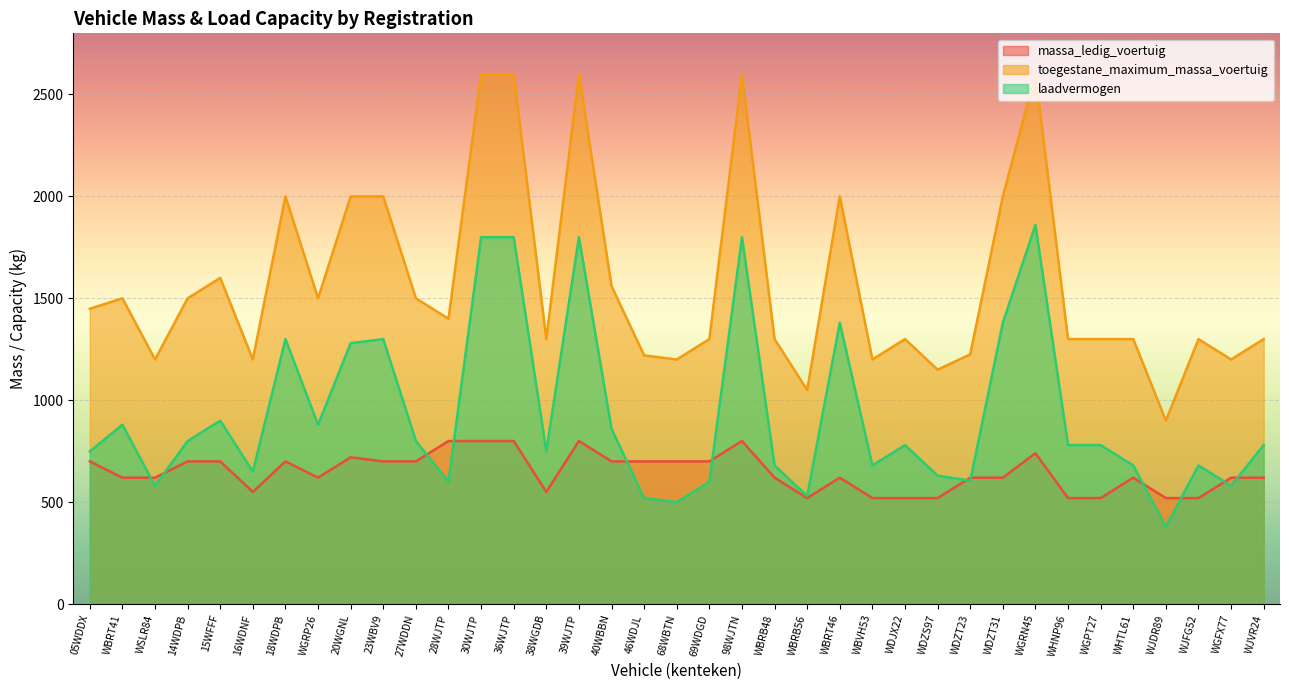

Reading left to right, what are all the values shown in this chart?

massa_ledig_voertuig: 05WDDX=700	WBRT41=620	WSLR84=620	14WDPB=700	15WFFF=700	16WDNF=550	18WDPB=700	WGRP26=620	20WGNL=720	23WBV9=700	27WDDN=700	28WJTP=800	30WJTP=800	36WJTP=800	38WGDB=550	39WJTP=800	40WBBN=700	46WDJL=700	68WBTN=700	69WDGD=700	98WJTN=800	WBRB48=620	WBRB56=520	WBRT46=620	WBVH53=520	WDJX22=520	WDZS97=520	WDZT23=620	WDZT31=620	WGRN45=740	WHNP96=520	WGPT27=520	WHTL61=620	WJDR89=520	WJFG52=520	WGFX77=620	WJVR24=620
toegestane_maximum_massa_voertuig: 05WDDX=1449	WBRT41=1500	WSLR84=1200	14WDPB=1500	15WFFF=1600	16WDNF=1200	18WDPB=2000	WGRP26=1500	20WGNL=2000	23WBV9=2000	27WDDN=1500	28WJTP=1400	30WJTP=2600	36WJTP=2600	38WGDB=1300	39WJTP=2600	40WBBN=1560	46WDJL=1220	68WBTN=1200	69WDGD=1300	98WJTN=2600	WBRB48=1300	WBRB56=1050	WBRT46=2000	WBVH53=1200	WDJX22=1300	WDZS97=1150	WDZT23=1225	WDZT31=2000	WGRN45=2600	WHNP96=1300	WGPT27=1300	WHTL61=1300	WJDR89=900	WJFG52=1300	WGFX77=1200	WJVR24=1300
laadvermogen: 05WDDX=749	WBRT41=880	WSLR84=580	14WDPB=800	15WFFF=900	16WDNF=650	18WDPB=1300	WGRP26=880	20WGNL=1280	23WBV9=1300	27WDDN=800	28WJTP=600	30WJTP=1800	36WJTP=1800	38WGDB=750	39WJTP=1800	40WBBN=860	46WDJL=520	68WBTN=500	69WDGD=600	98WJTN=1800	WBRB48=680	WBRB56=530	WBRT46=1380	WBVH53=680	WDJX22=780	WDZS97=630	WDZT23=605	WDZT31=1380	WGRN45=1860	WHNP96=780	WGPT27=780	WHTL61=680	WJDR89=380	WJFG52=680	WGFX77=580	WJVR24=780